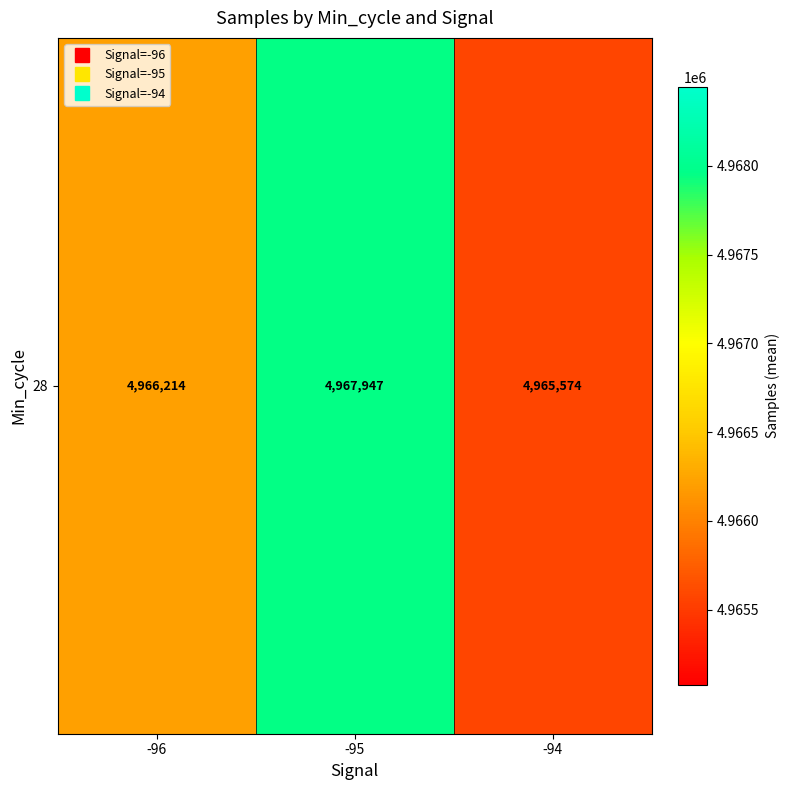

Is it true that the value at -94 is 4965574.5?

True